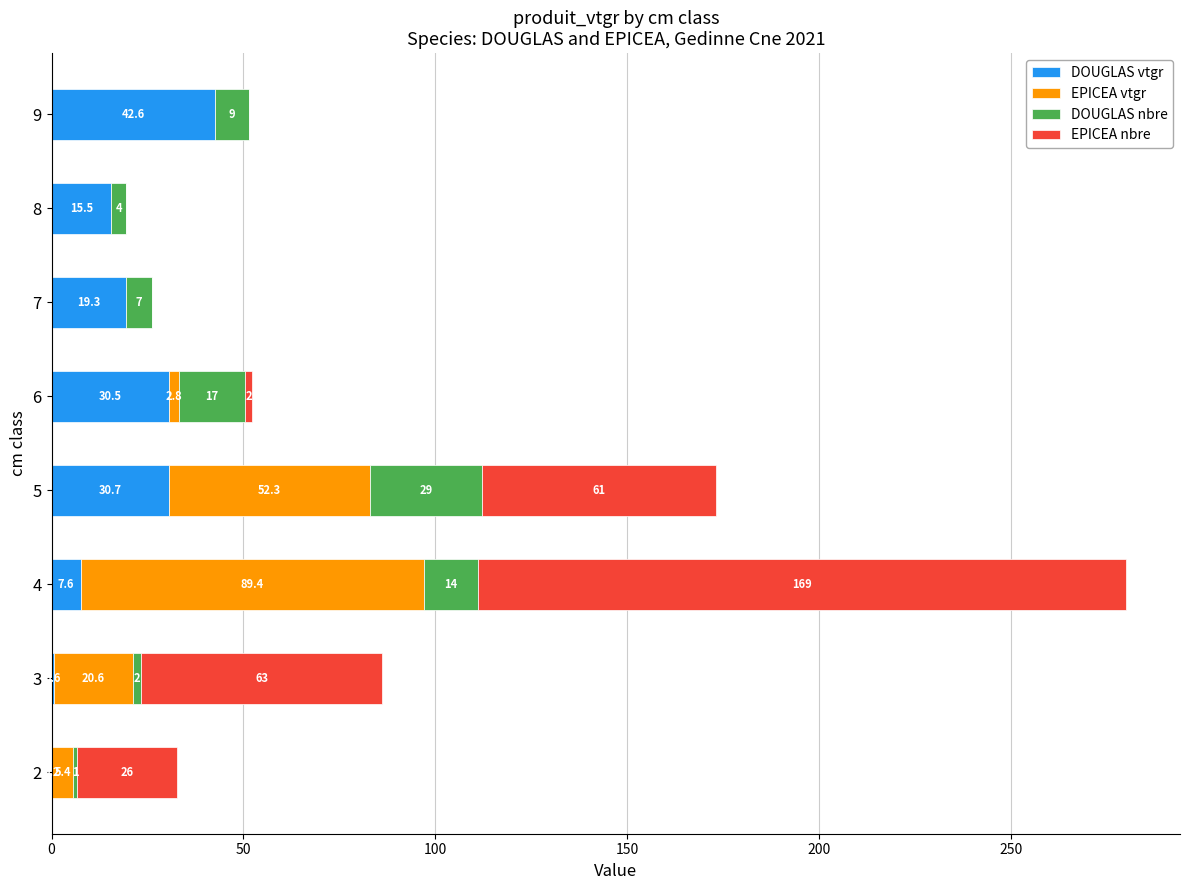

At which category is the sum across all series the highest?

4